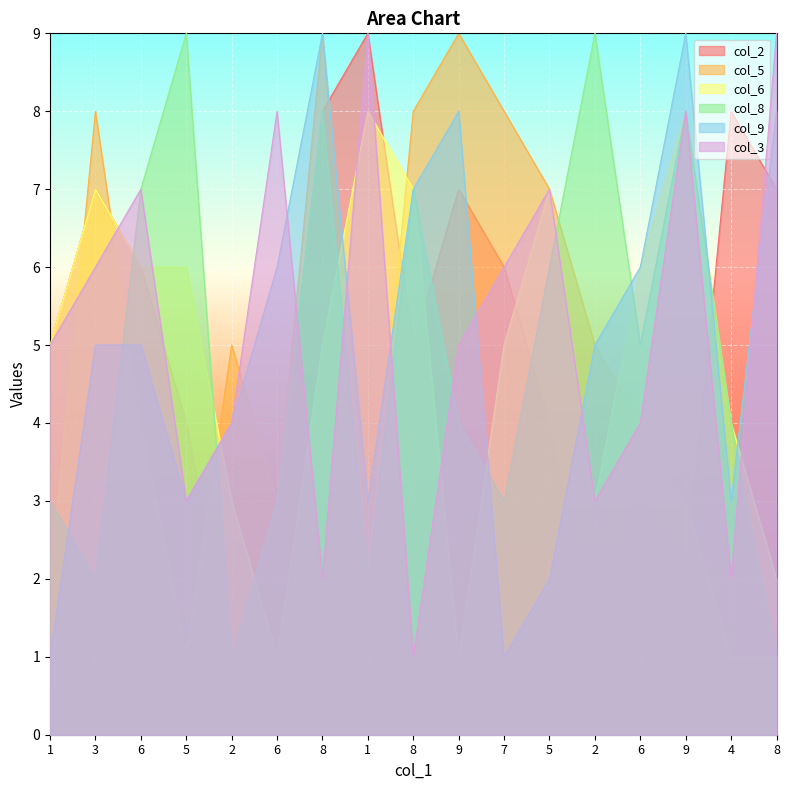

What is the difference between the col_9 values at 6 and 1?

4